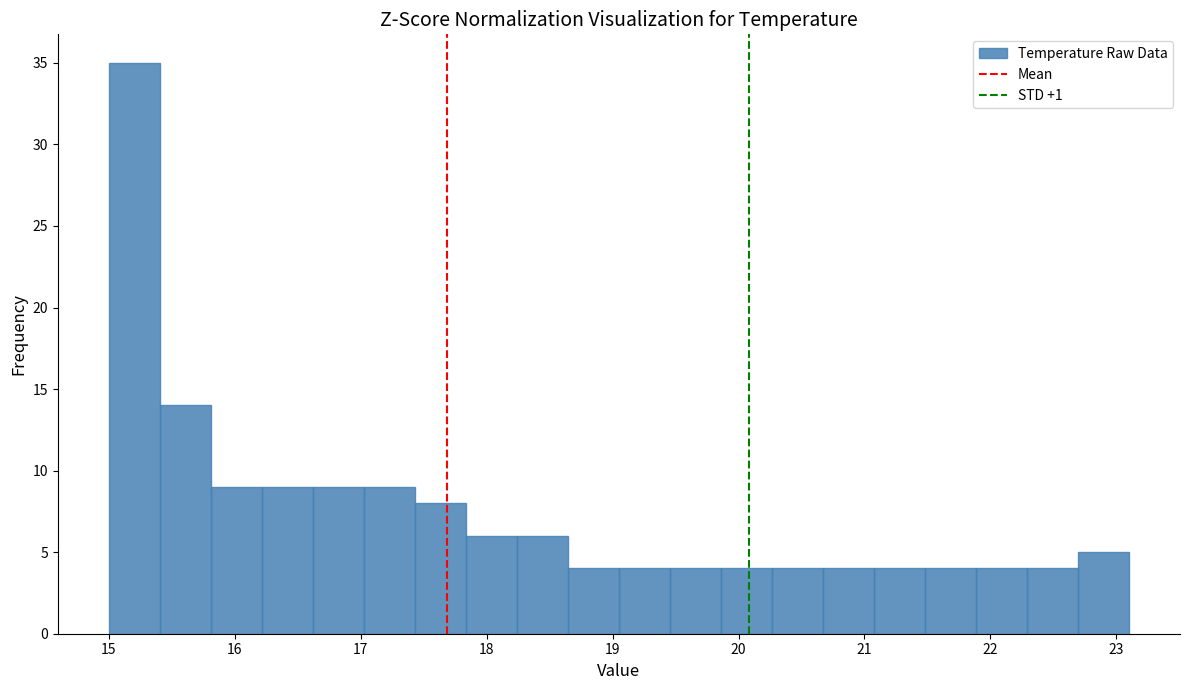

Reading left to right, list every bar in this chart as the range it spans on the x-axis followed by its height. Neither the bar edges nor the heights are printed on the chart, so give them approximately, as read against the axes.

15.0 to 15.4: 35
15.4 to 15.8: 14
15.8 to 16.2: 9
16.2 to 16.6: 9
16.6 to 17.0: 9
17.0 to 17.4: 9
17.4 to 17.8: 8
17.8 to 18.2: 6
18.2 to 18.6: 6
18.6 to 19.1: 4
19.1 to 19.5: 4
19.5 to 19.9: 4
19.9 to 20.3: 4
20.3 to 20.7: 4
20.7 to 21.1: 4
21.1 to 21.5: 4
21.5 to 21.9: 4
21.9 to 22.3: 4
22.3 to 22.7: 4
22.7 to 23.1: 5